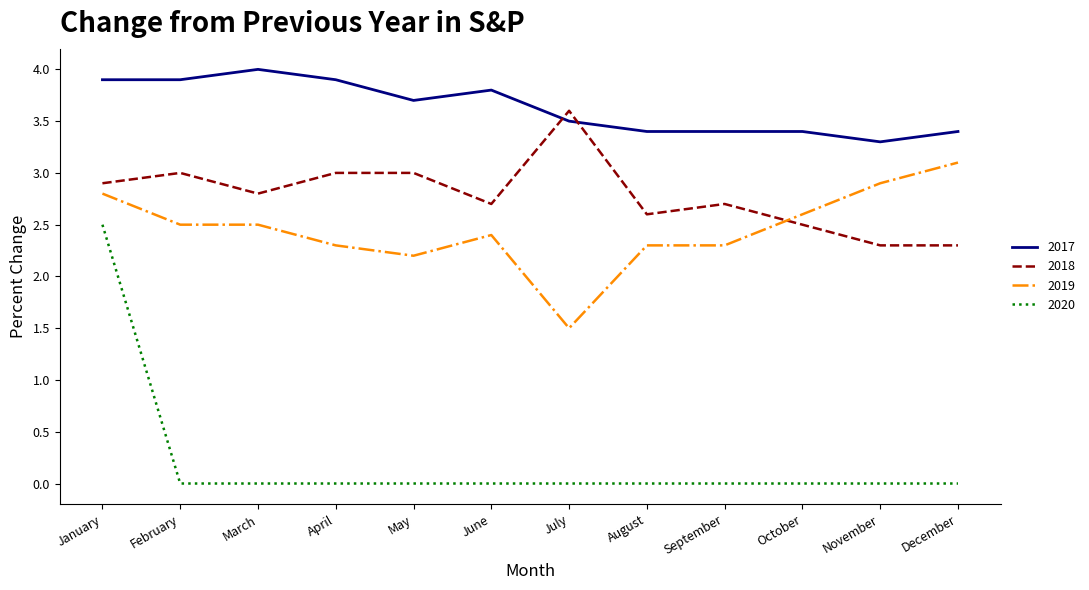

True or false: 2020 and 2018 intersect in this chart.

False